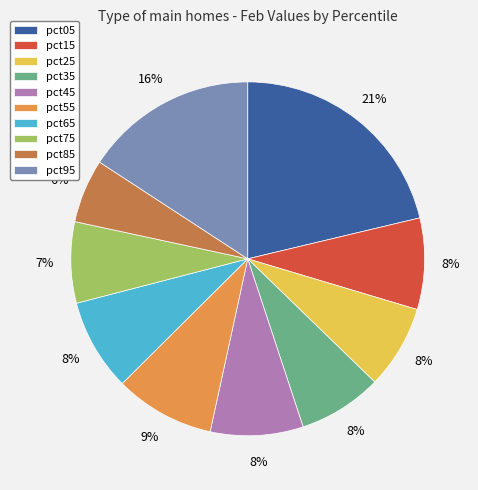

How many segments does this pie chart have?

10